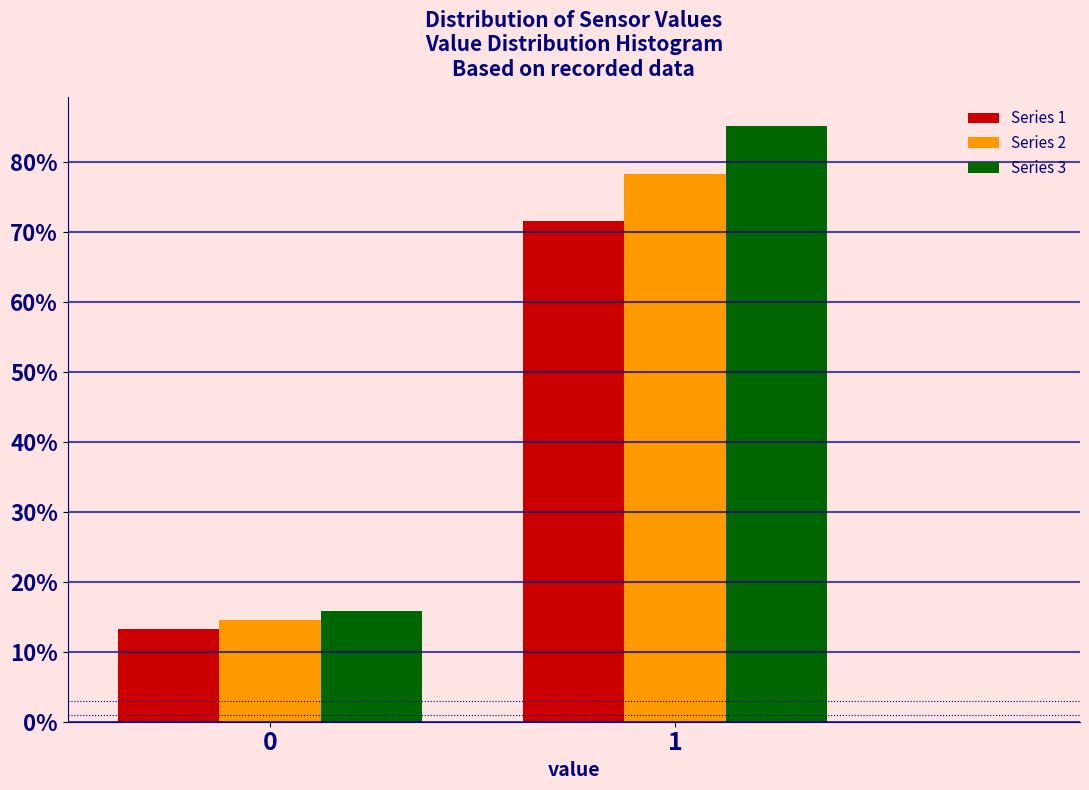

Reading left to right, what are all the values shown in this chart?

Series 1: 0=13.3	1=71.7
Series 2: 0=14.6	1=78.4
Series 3: 0=15.8	1=85.2